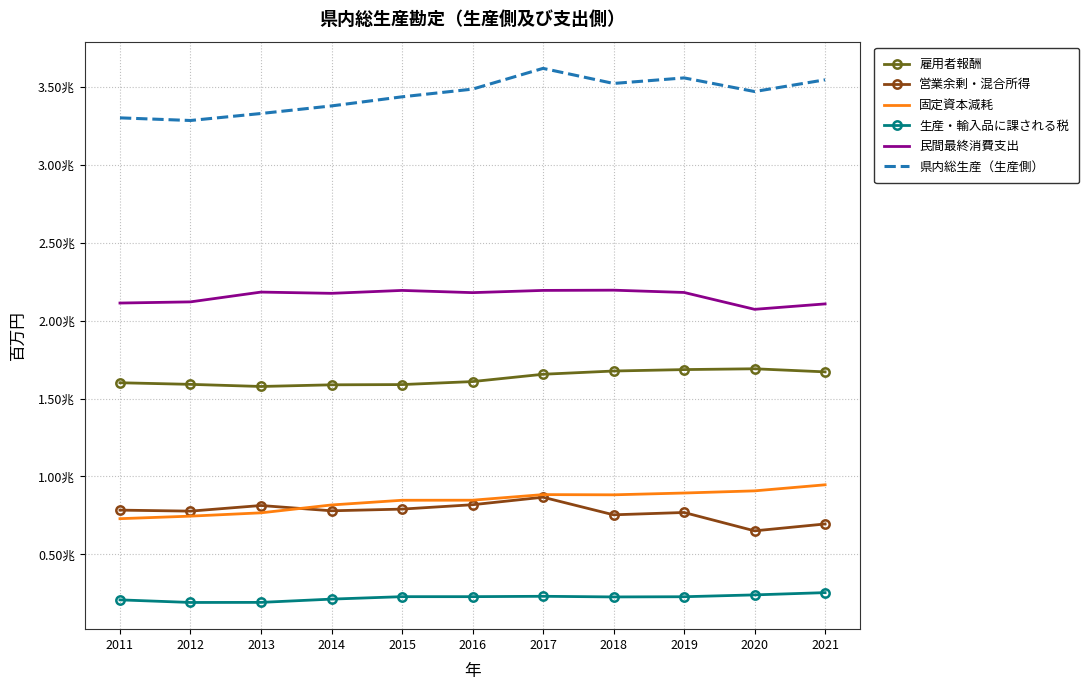

In 営業余剰・混合所得, how many points are higher than both neighbors (excluding endpoints)?

3